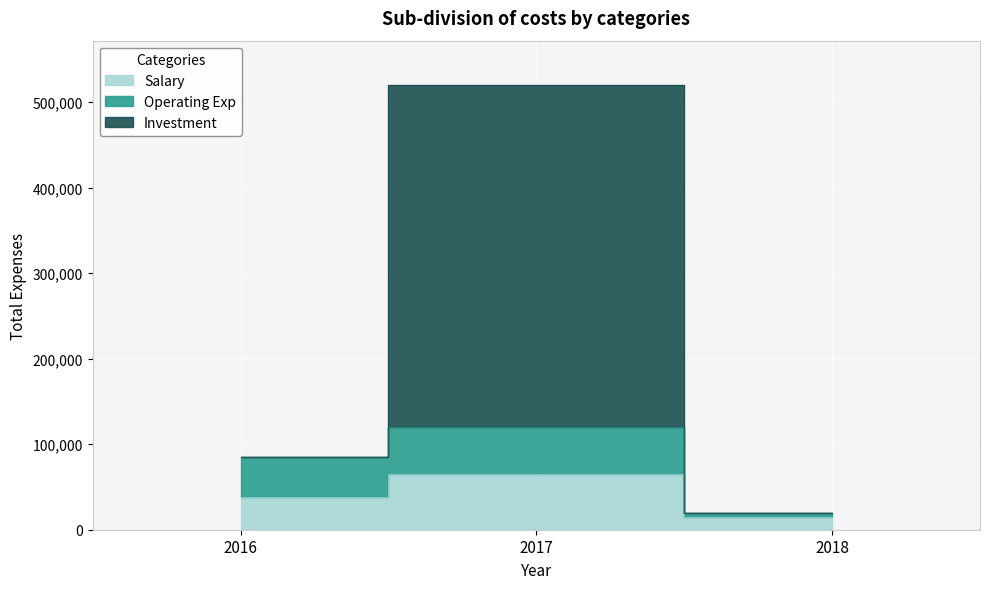

At which category is the sum across all series the highest?

2017